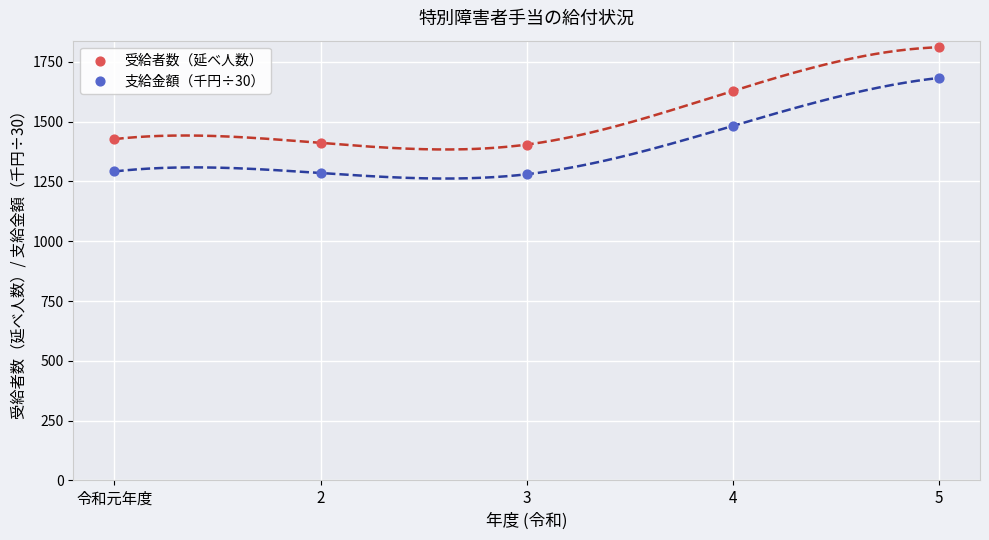

Across all data points, what is the range of Y values (max minus min)?

531.0